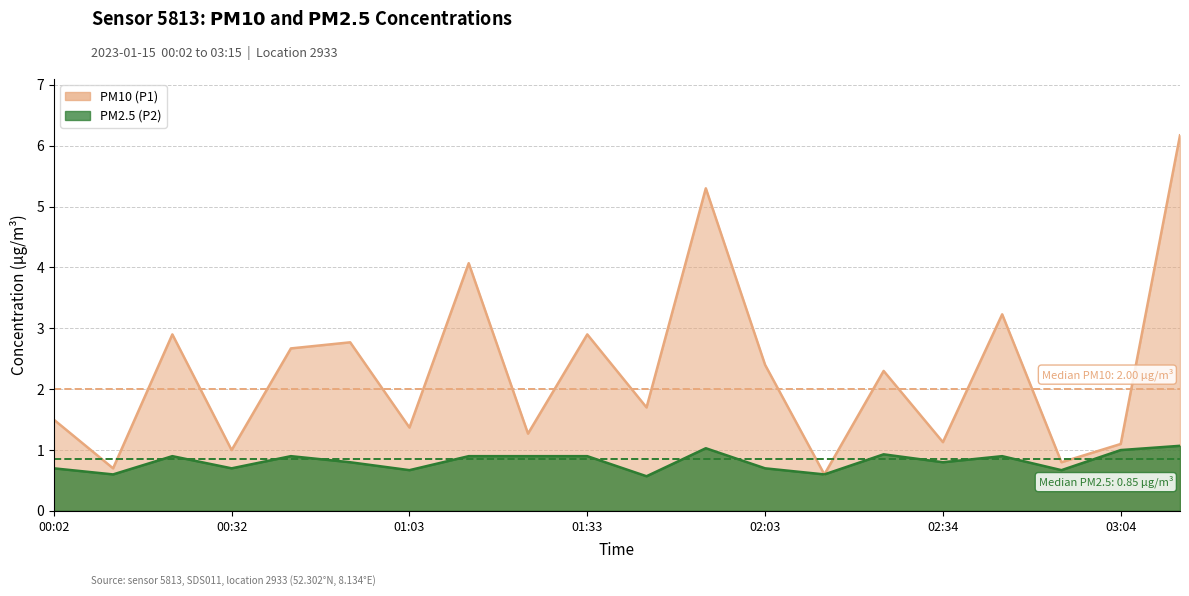

What is the minimum value for PM10 (P1)?

0.6